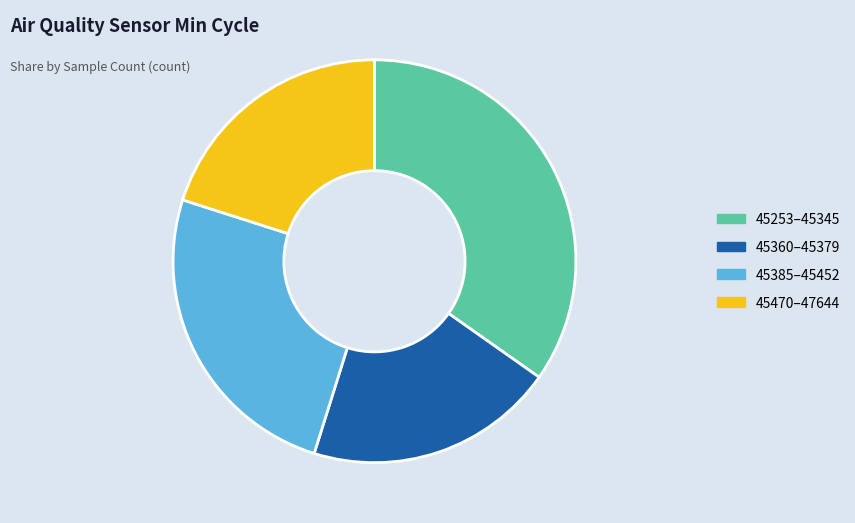

Does any single category account for the majority?

No